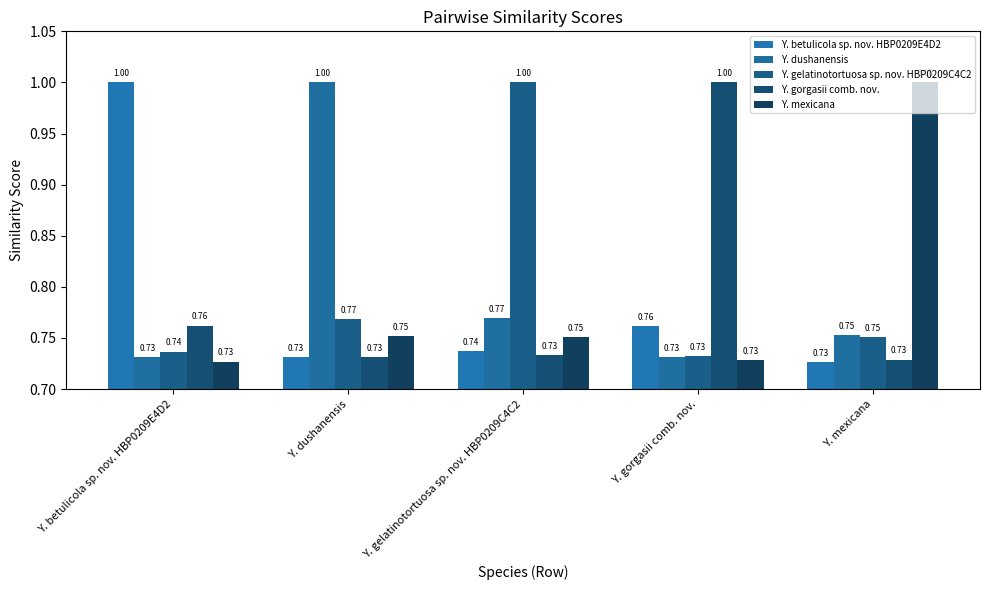

Count the number of data series in this chart.

5